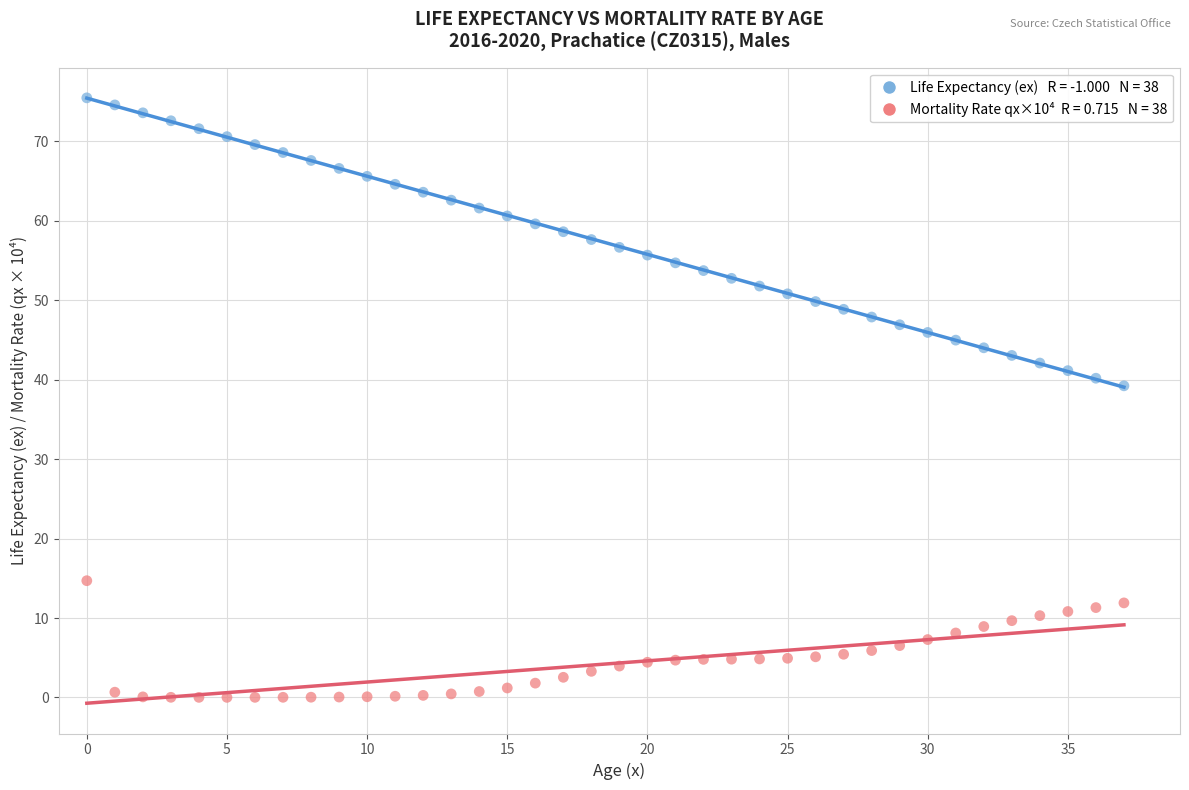

Across all data points, what is the range of Y values (max minus min)?

75.5